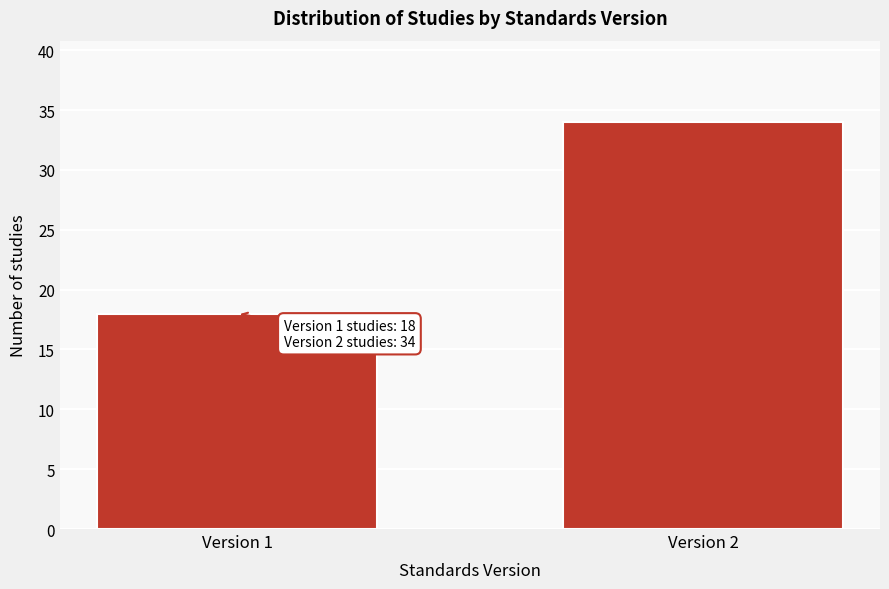

Reading left to right, extract all data points from this chart.

18	34